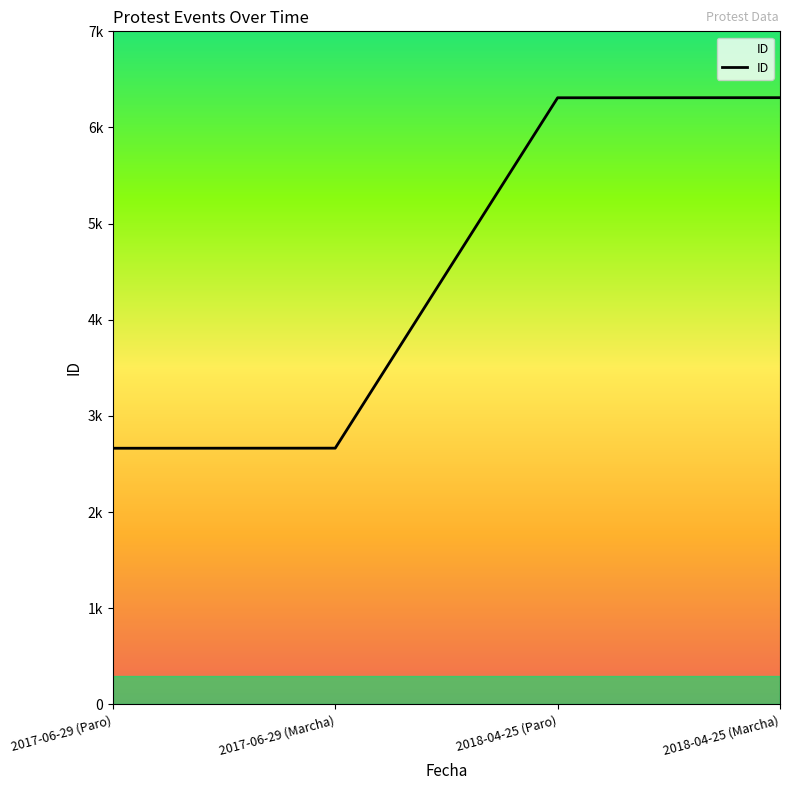

Between 2018-04-25 (Marcha) and 2018-04-25 (Paro), which is larger?

2018-04-25 (Marcha)